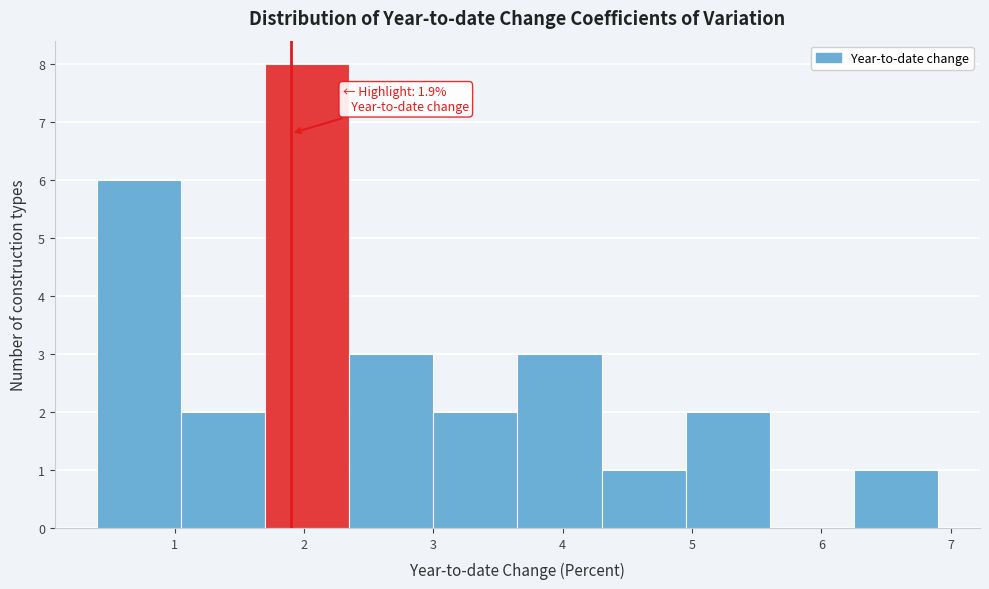

Over which range of the x-axis is the bar tallest?

1.70 to 2.35